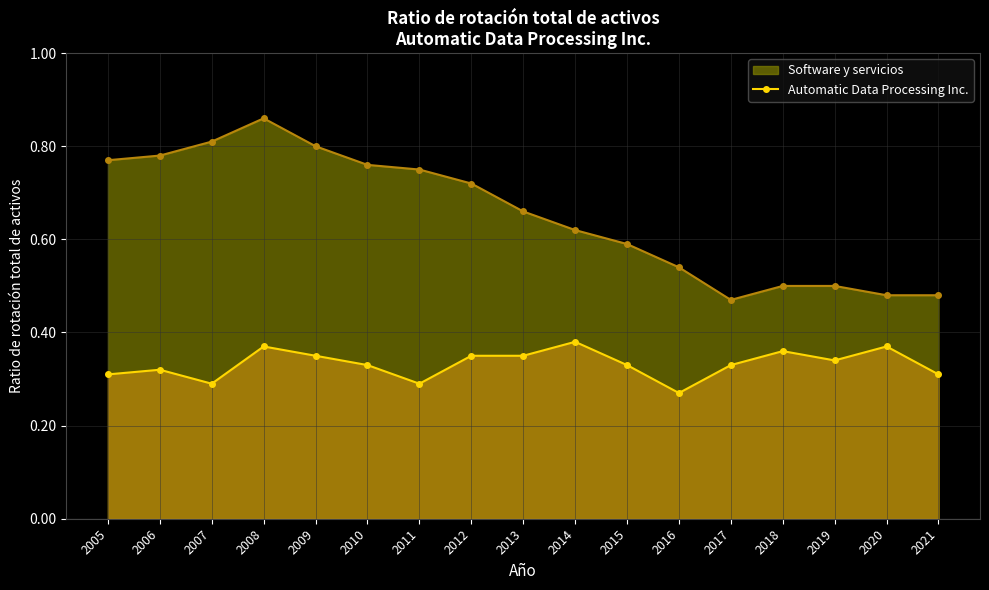

Where is the first local minimum?

2007